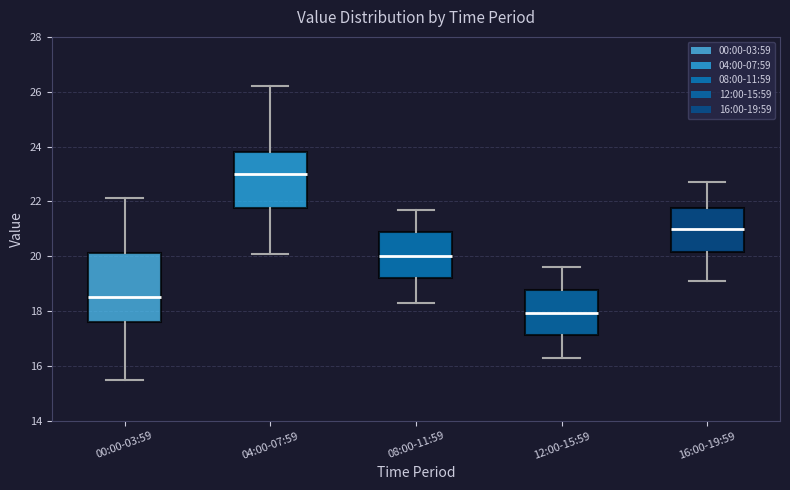

Where does the upper whisker of the box for 08:00-11:59 end on the y-axis? The values are not printed on the chart, so give them approximately, as read against the axis.

21.8